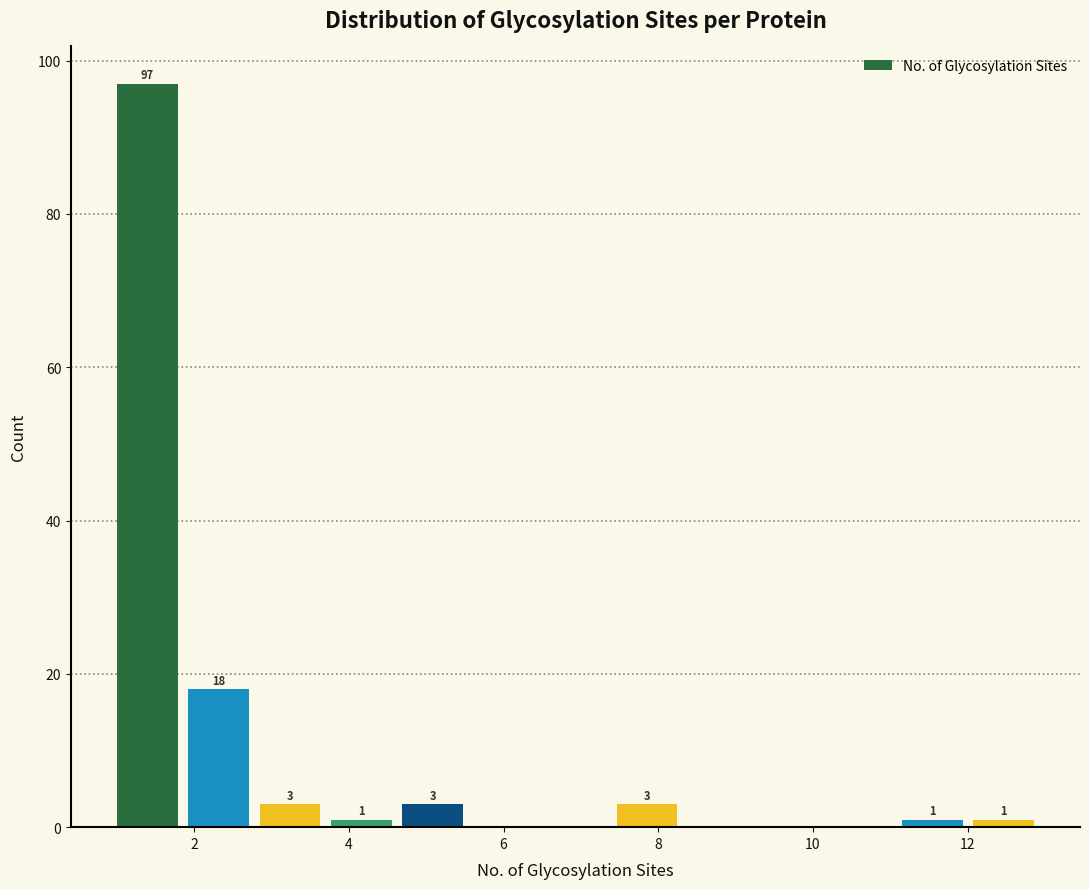

Over which range of the x-axis is the bar tallest?

1.0 to 2.0